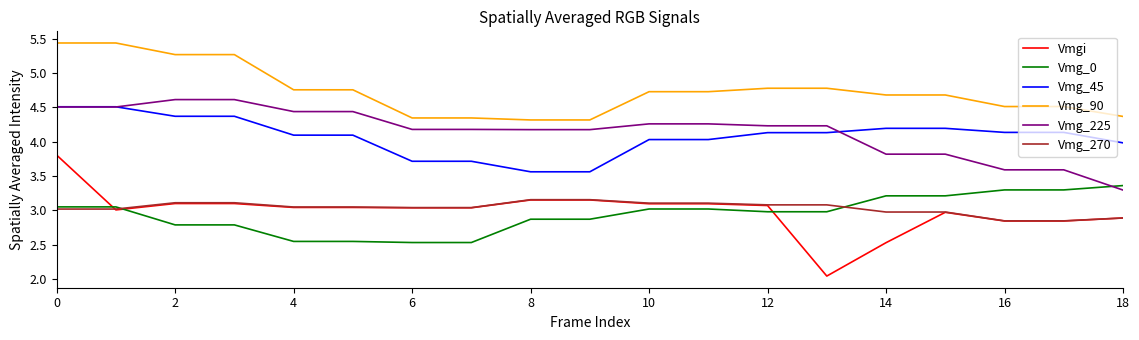

True or false: Vmg_90 and Vmgi cross at least once.

False